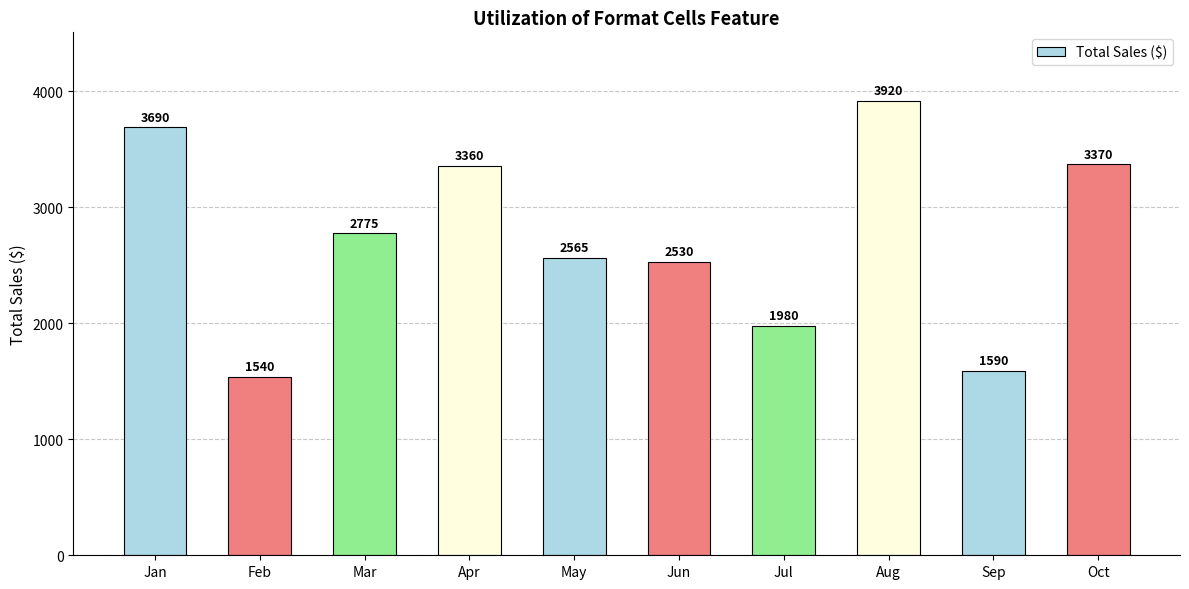

What is the smallest value displayed?

1540